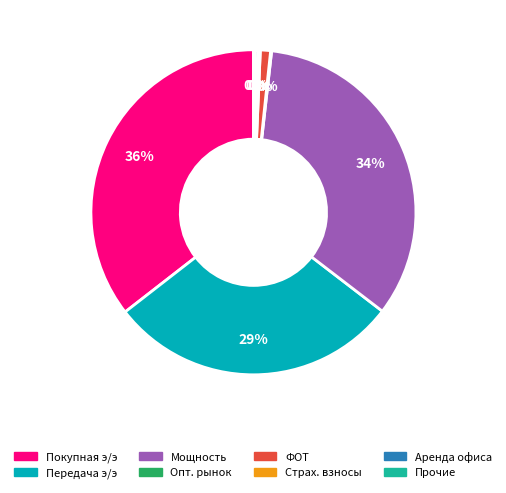

Is there any slice that represents more than half of the pie?

No